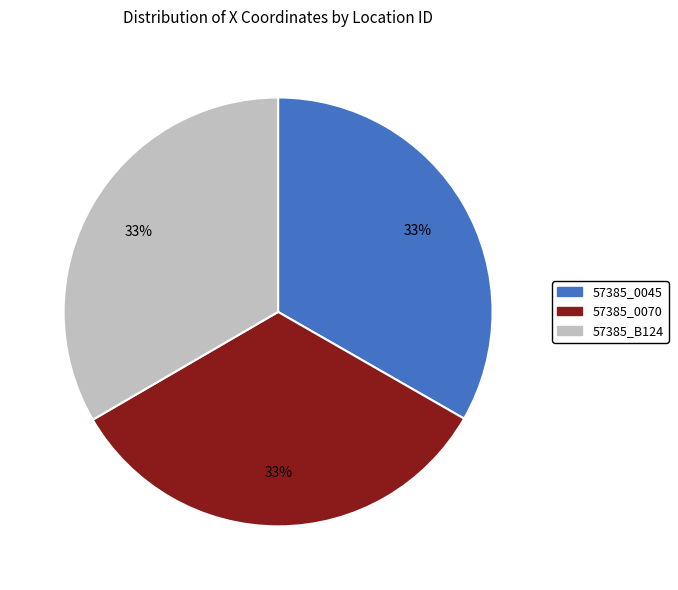

Approximately how many times larger is the value at 57385_B124 compared to 57385_0070?

1.0